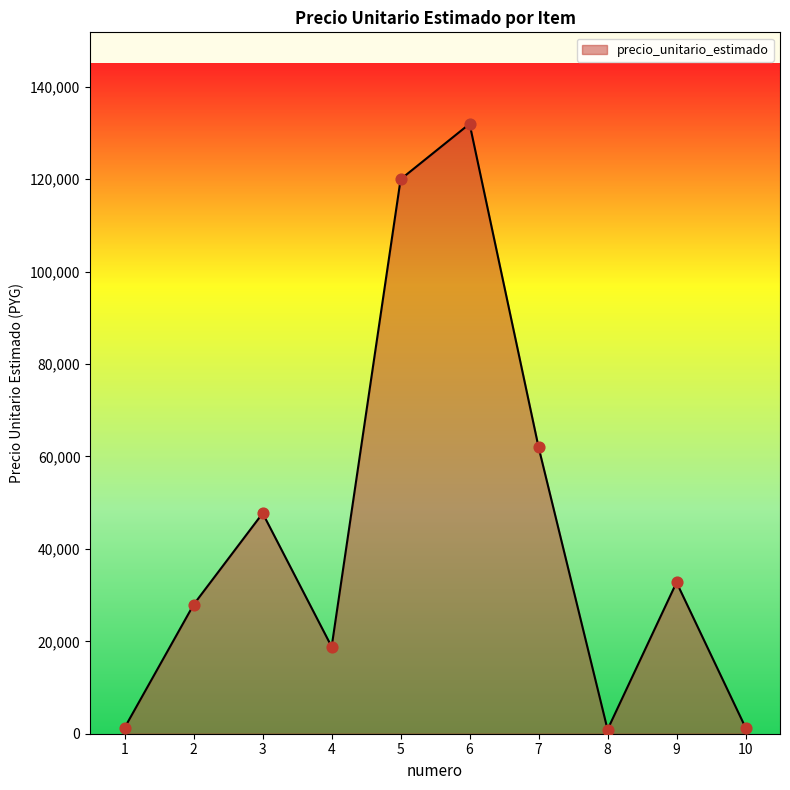

Approximately how many times larger is the value at 6 compared to 8?

146.7